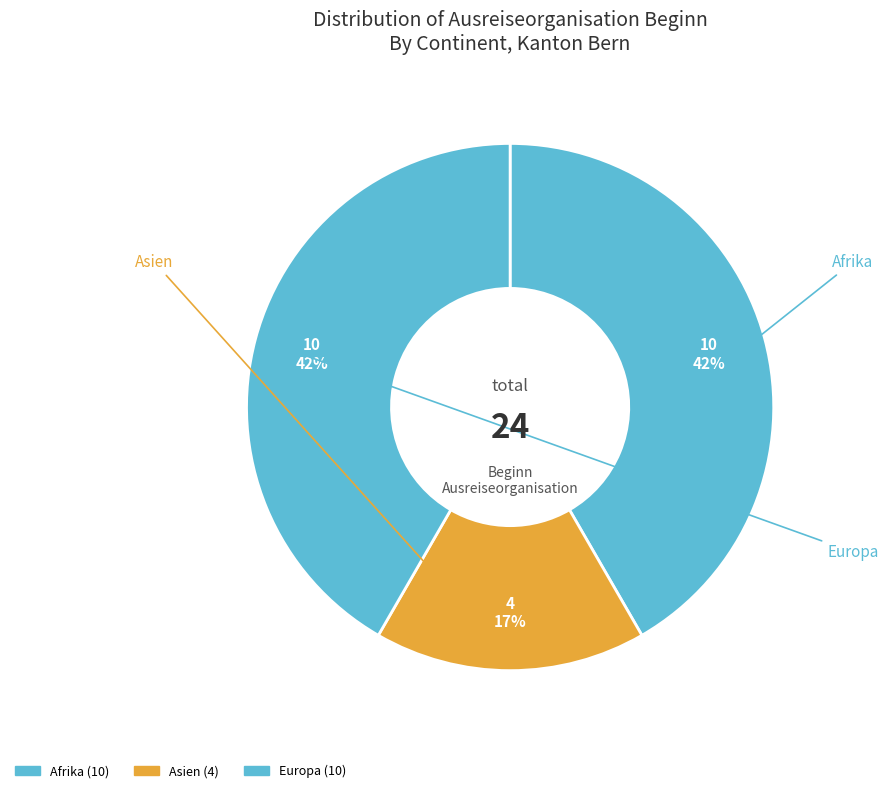

Count the number of slices in the pie.

3